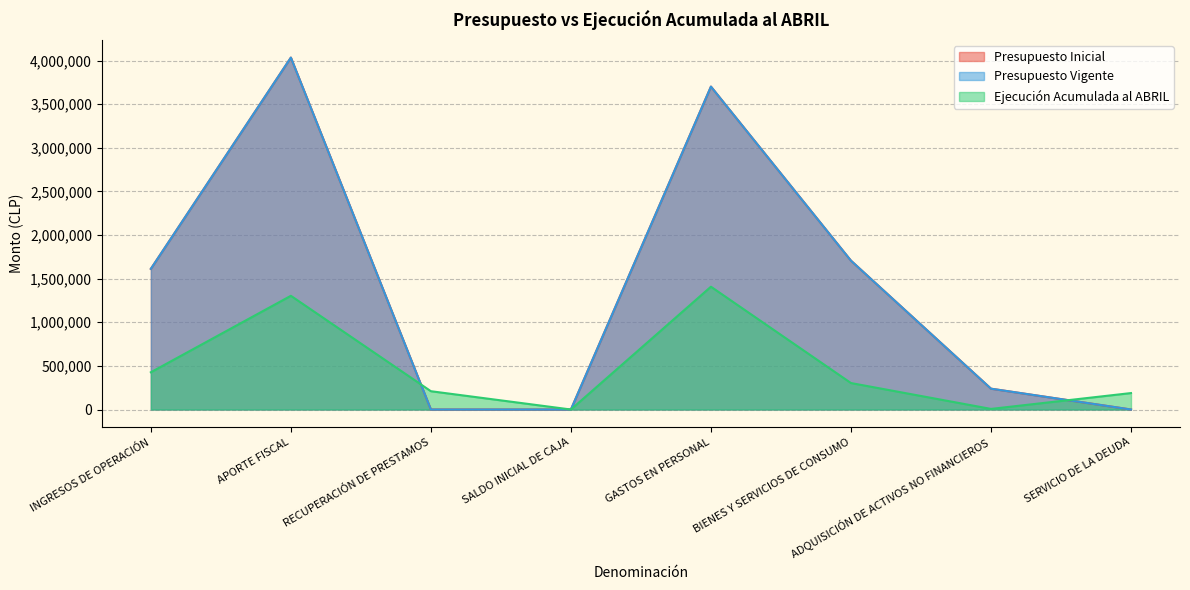

Does the chart display data point markers on the line(s)?

No